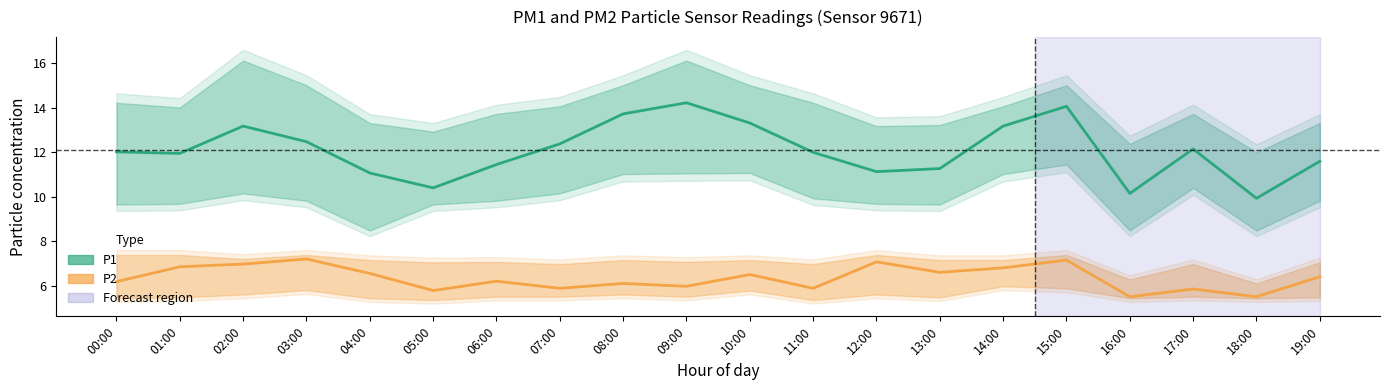

What is the label of the 9th point from the left?

08:00